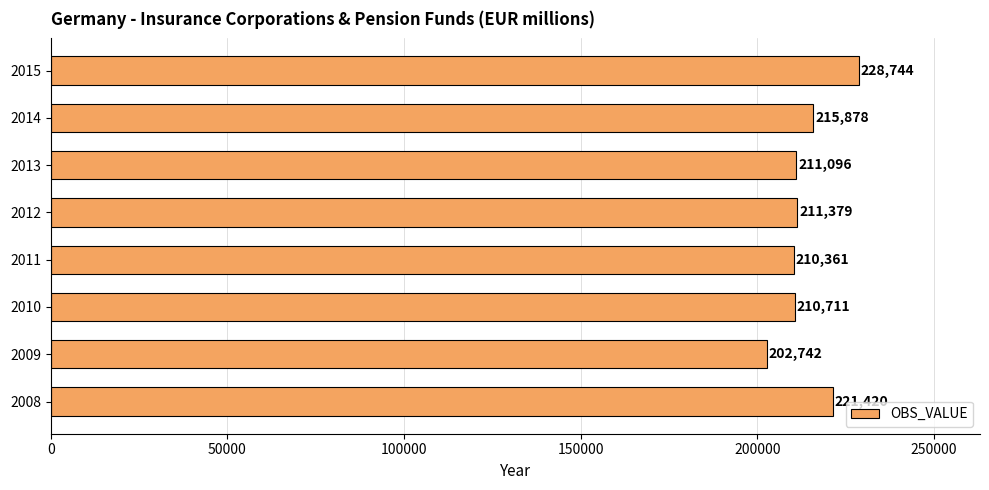

What is the minimum value shown in the chart?

202742